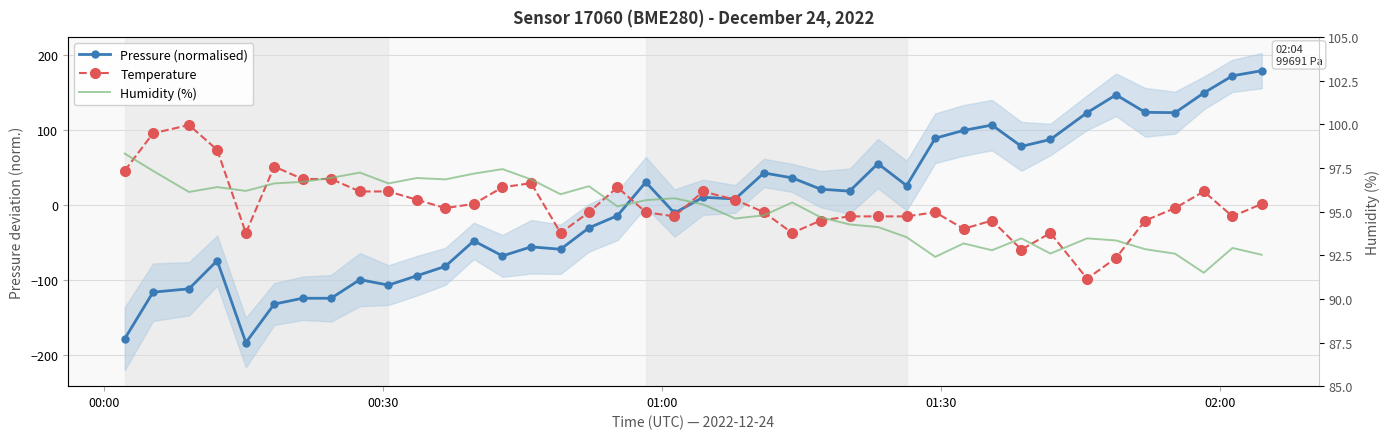

Reading left to right, transcribe all the data shown in this chart.

Pressure (normalised): -178.8	-116.6	-112.1	-74.5	-183.8	-132.5	-124.7	-124.7	-99.8	-107.2	-94.7	-82.2	-48.2	-68.2	-56.1	-59.3	-30.8	-14.5	30.2	-11.1	10.0	7.8	42.4	35.8	20.8	18.2	54.9	25.5	88.8	99.1	106.3	77.9	87.1	122.8	146.6	123.2	122.8	149.1	171.9	178.8
Temperature: 45.4	95.3	106.3	73.1	-37.7	51.0	34.3	34.3	17.7	17.7	6.6	-4.4	1.1	23.3	28.8	-37.7	-10.0	23.3	-10.0	-15.5	17.7	6.6	-10.0	-37.7	-21.0	-15.5	-15.5	-15.5	-10.0	-32.1	-21.0	-59.8	-37.7	-98.6	-70.9	-21.0	-4.4	17.7	-15.5	1.1
Humidity (%): 98.3	97.3	96.1	96.4	96.2	96.6	96.7	96.9	97.2	96.6	96.9	96.8	97.2	97.4	96.8	96.0	96.5	95.3	95.7	95.8	95.4	94.6	94.8	95.5	94.7	94.3	94.1	93.5	92.4	93.2	92.8	93.5	92.6	93.5	93.3	92.8	92.6	91.5	92.9	92.5